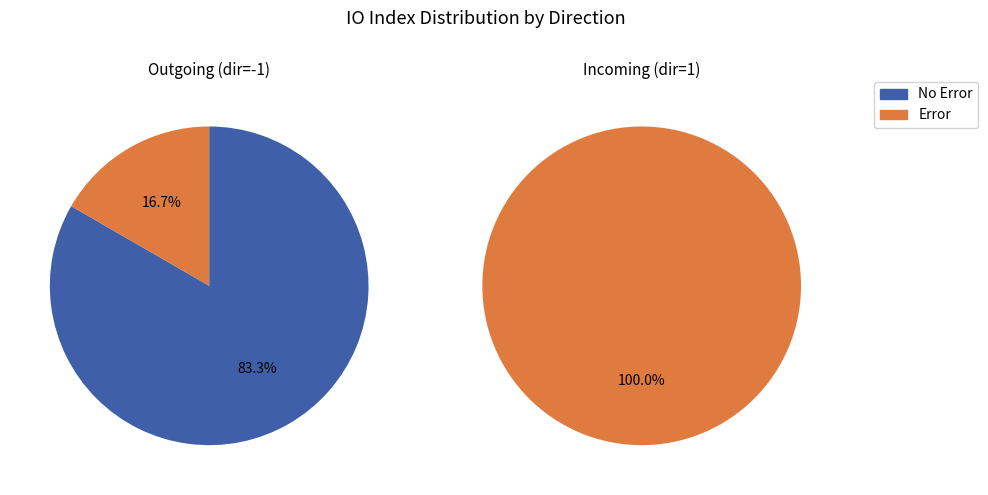

How many segments does this pie chart have?

2